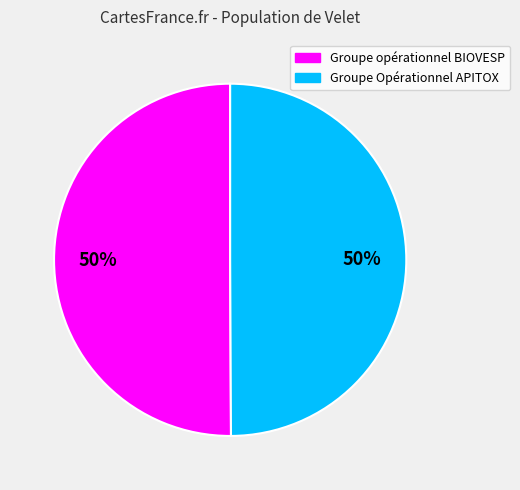

To the nearest percent, what percentage of the pie is Groupe opérationnel BIOVESP?

50%